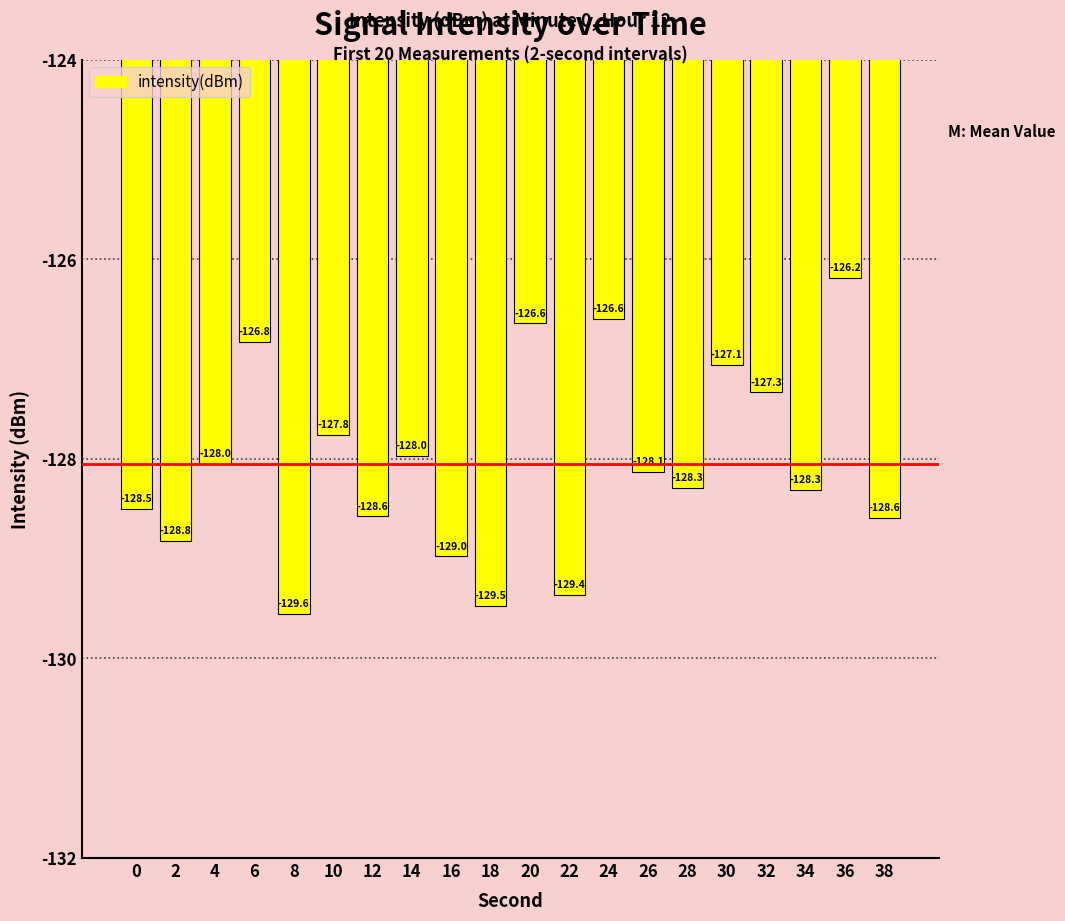

Reading left to right, transcribe all the data shown in this chart.

-128.5	-128.8	-128.0	-126.8	-129.6	-127.8	-128.6	-128.0	-129.0	-129.5	-126.6	-129.4	-126.6	-128.1	-128.3	-127.1	-127.3	-128.3	-126.2	-128.6